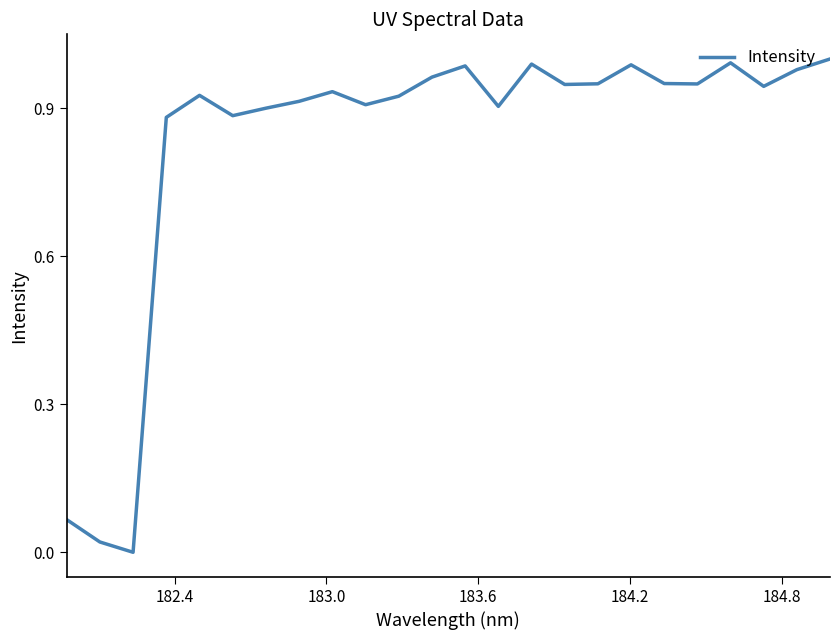

How many lines are shown in the chart?

1